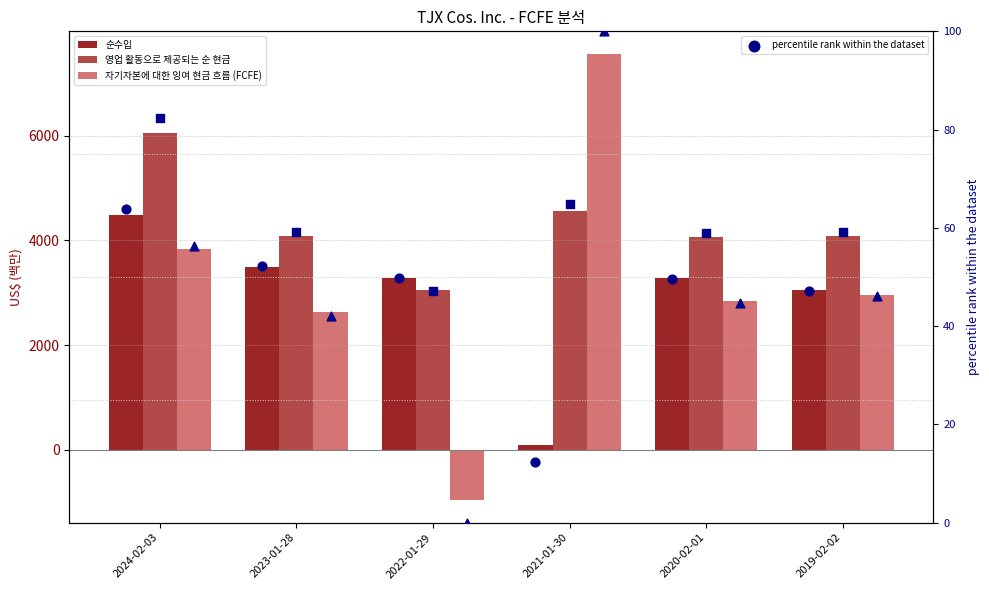

What is the total value across all series at 2022-01-29?

5474.0